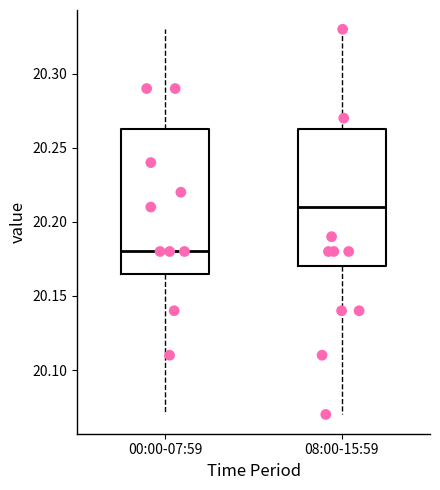

Which box is the tallest, from its lower edge to its upper edge?

00:00-07:59